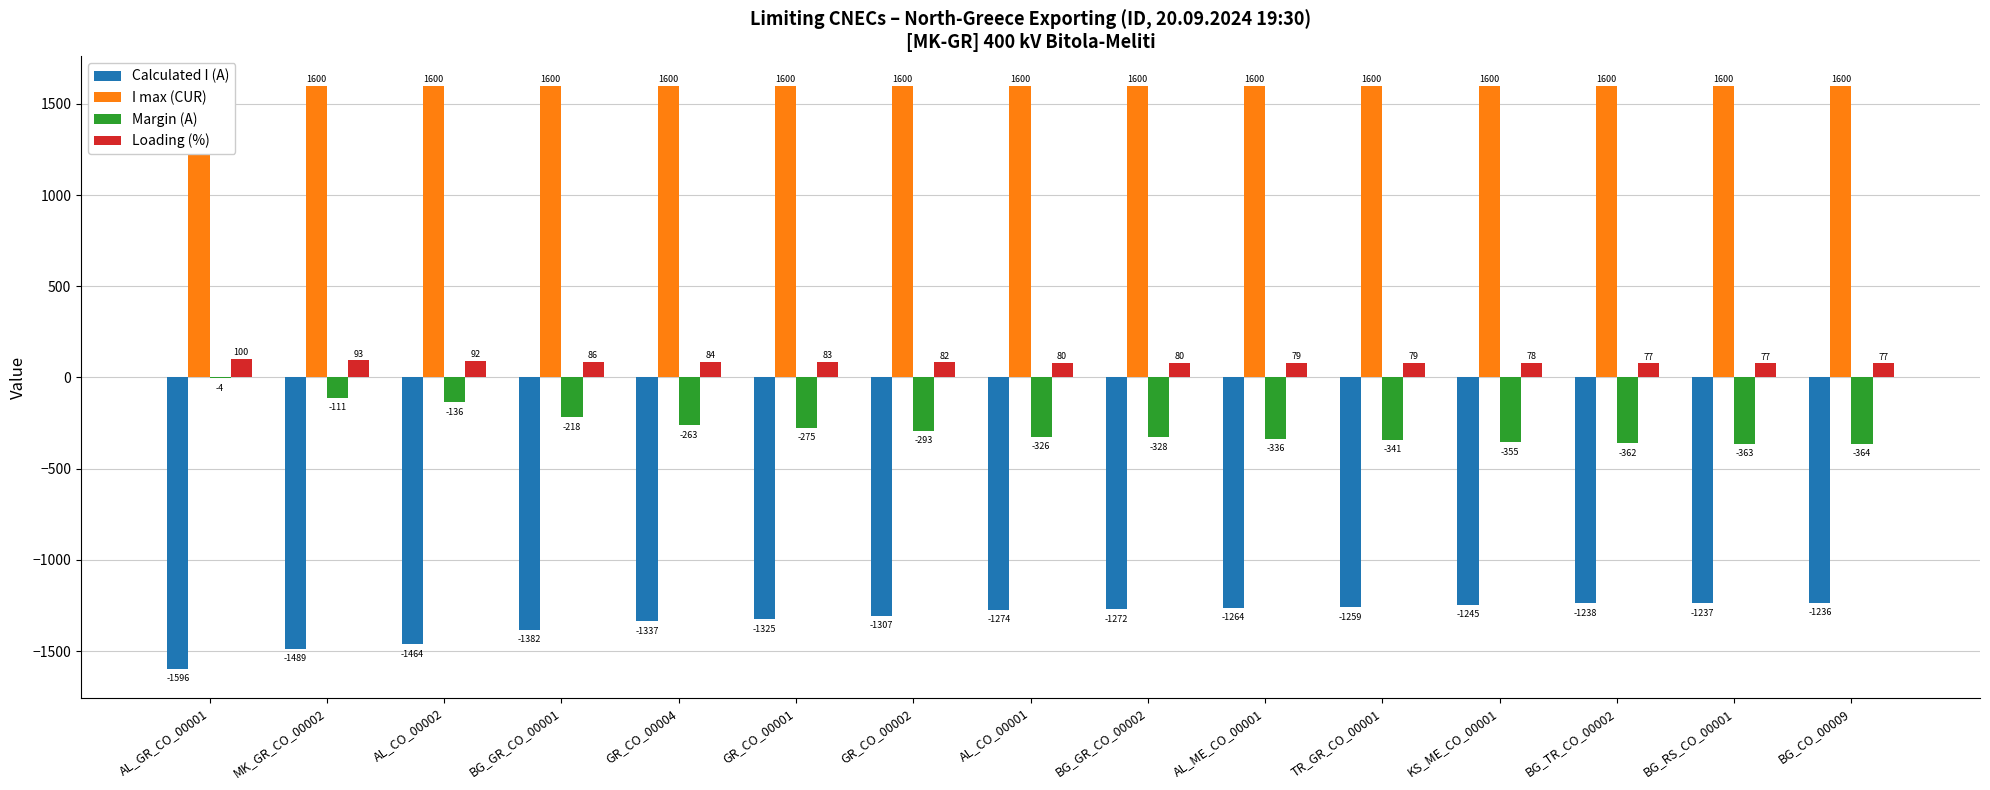

At how many categories does at least one series exceed -1475?

15